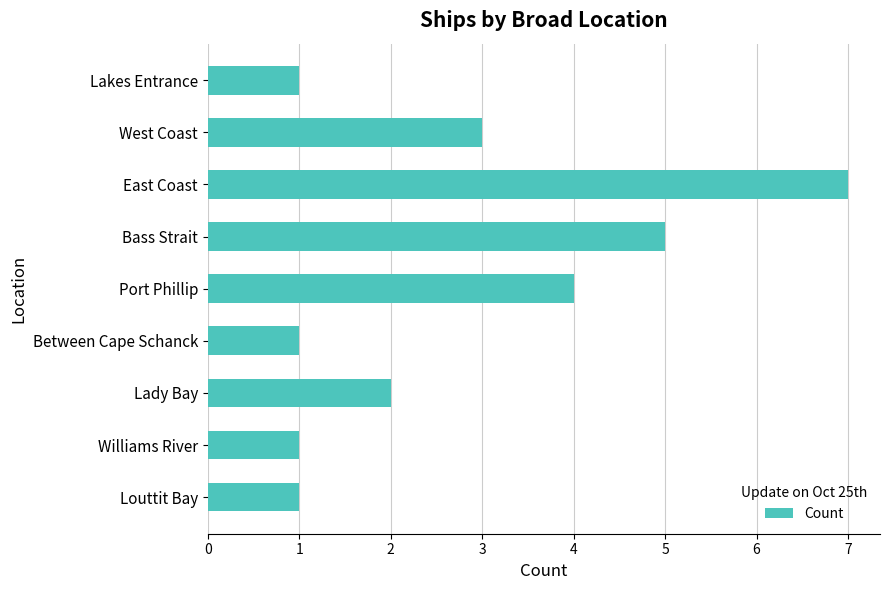

What is the label of the 8th bar from the bottom?

West Coast